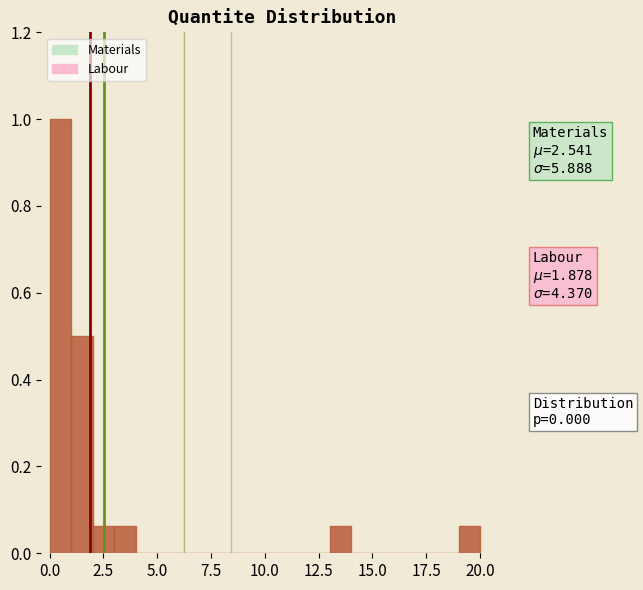

Read against the x-axis, roughly where is the centre of the tallest bar?

0.5